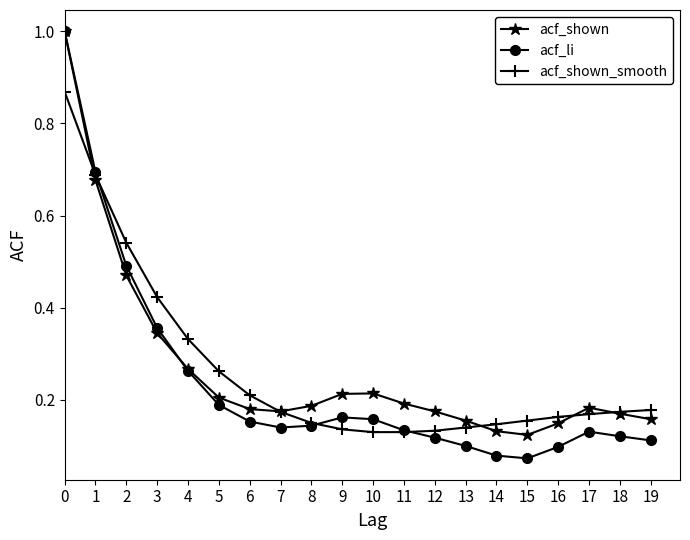

Is the value of acf_li at 11 greater than the value of acf_shown at 19?

No